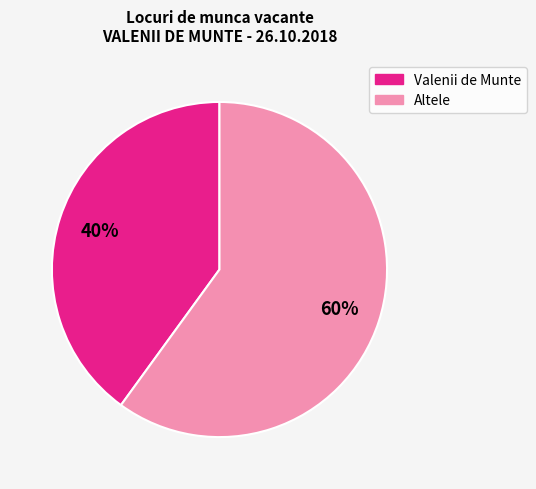

How many slices are in this pie chart?

2